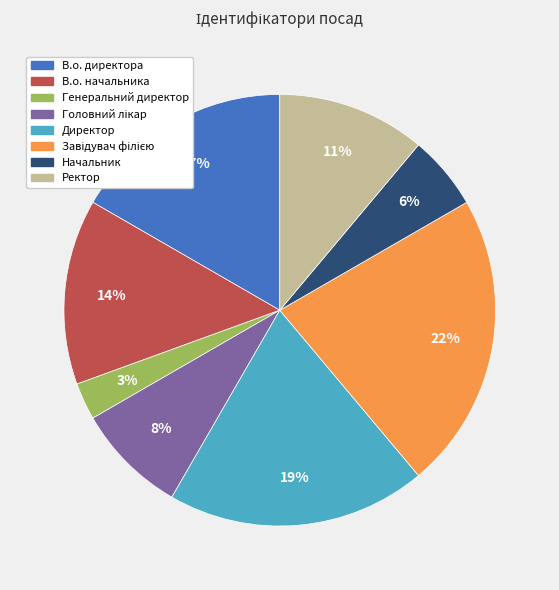

Approximately how many times larger is the value at Начальник compared to Ректор?

0.5